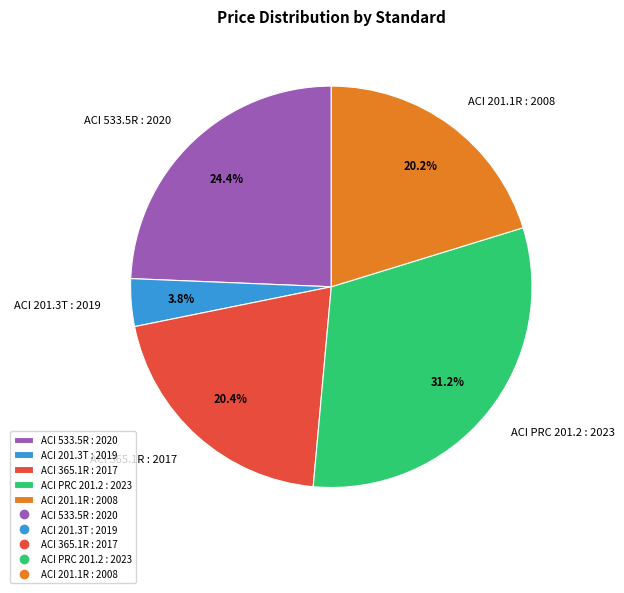

To the nearest percent, what is the average slice percentage?

20%